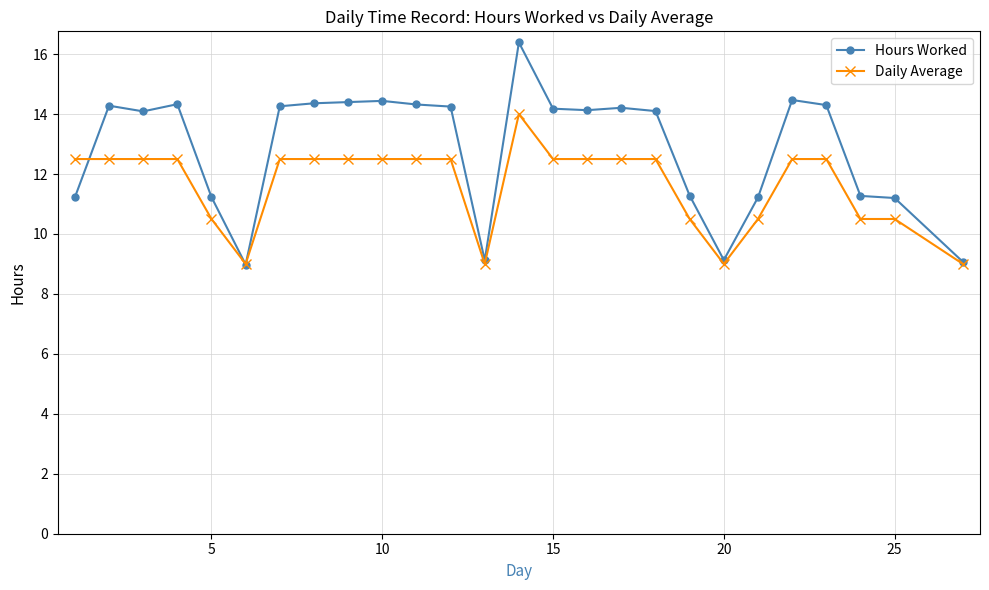

Which series has the widest spread of values?

Hours Worked